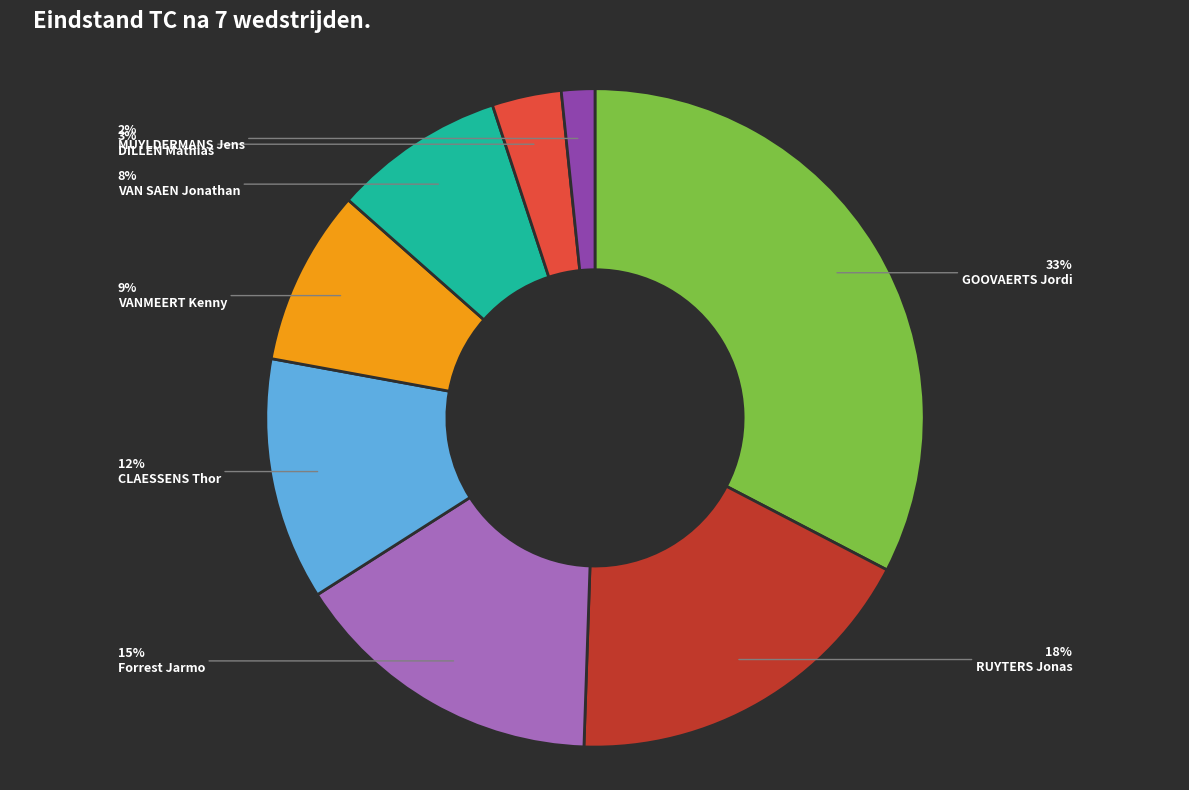

To the nearest percent, what is the difference between the largest and smallest slice percentages?

31%